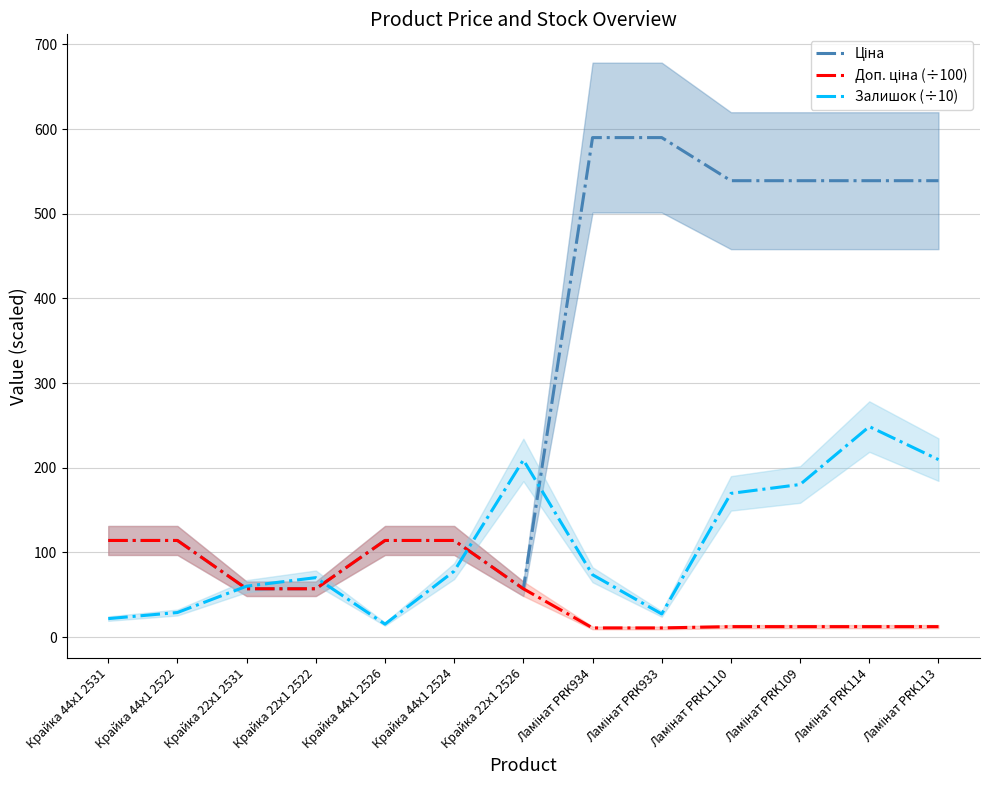

The Ціна series shows 298.6 at Ламінат PRK1110. True or false?

False